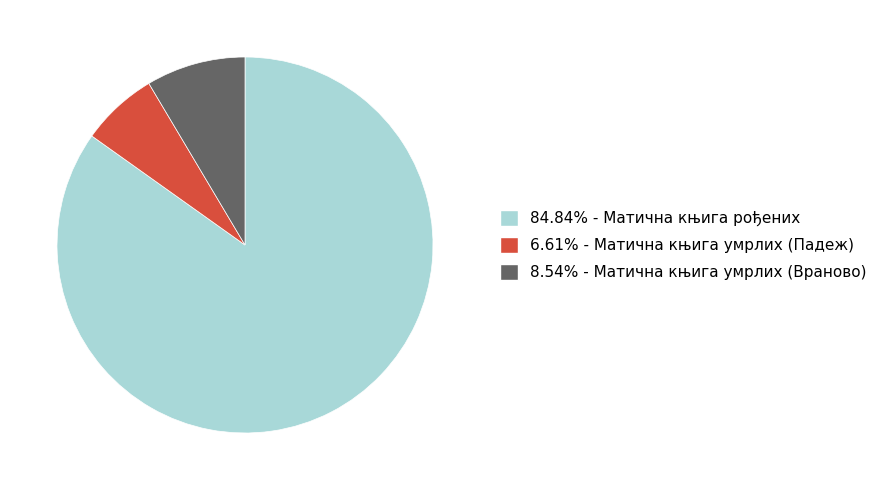

How many segments does this pie chart have?

3